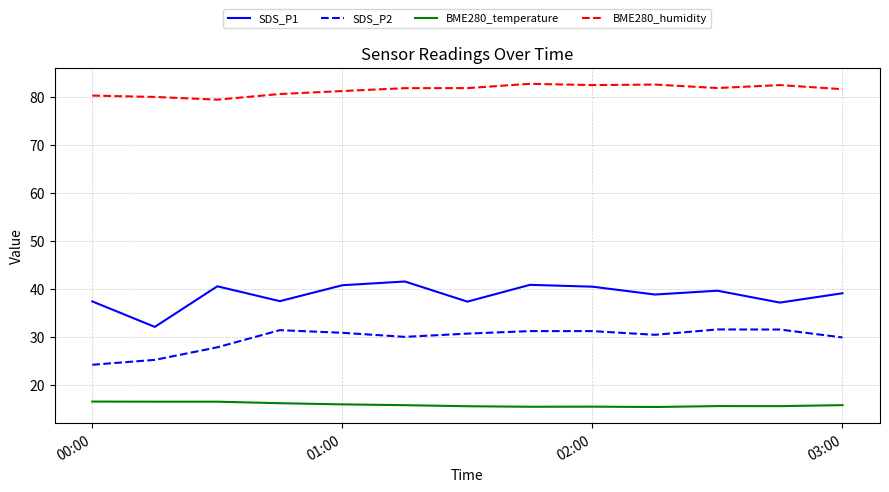

True or false: BME280_temperature and BME280_humidity cross at least once.

False